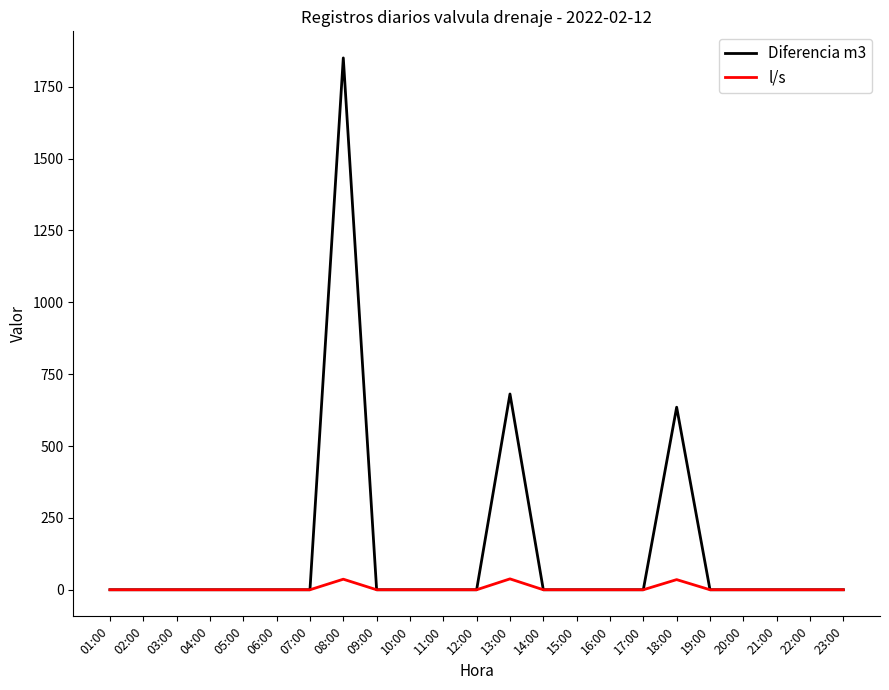

In l/s, how many points are higher than both neighbors (excluding endpoints)?

3